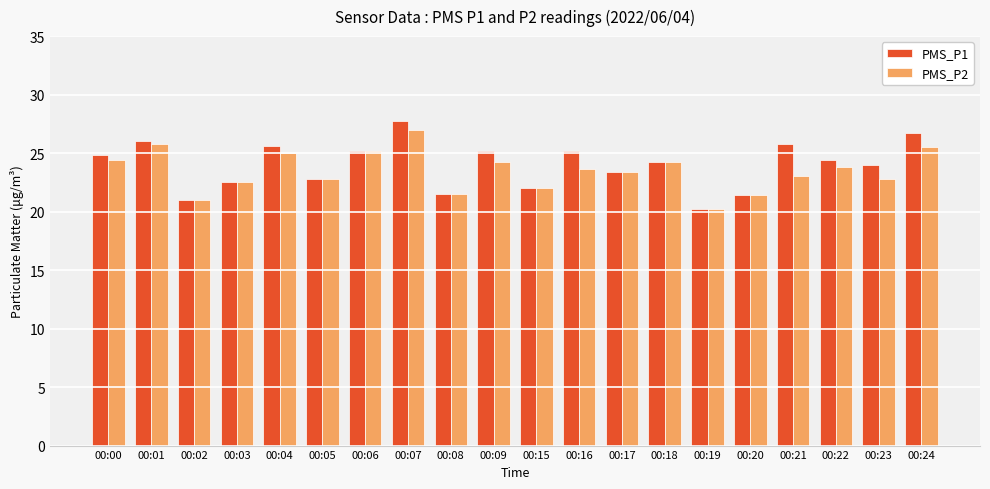

Rank the series by their maximum value, from highest to lowest.

PMS_P1, PMS_P2